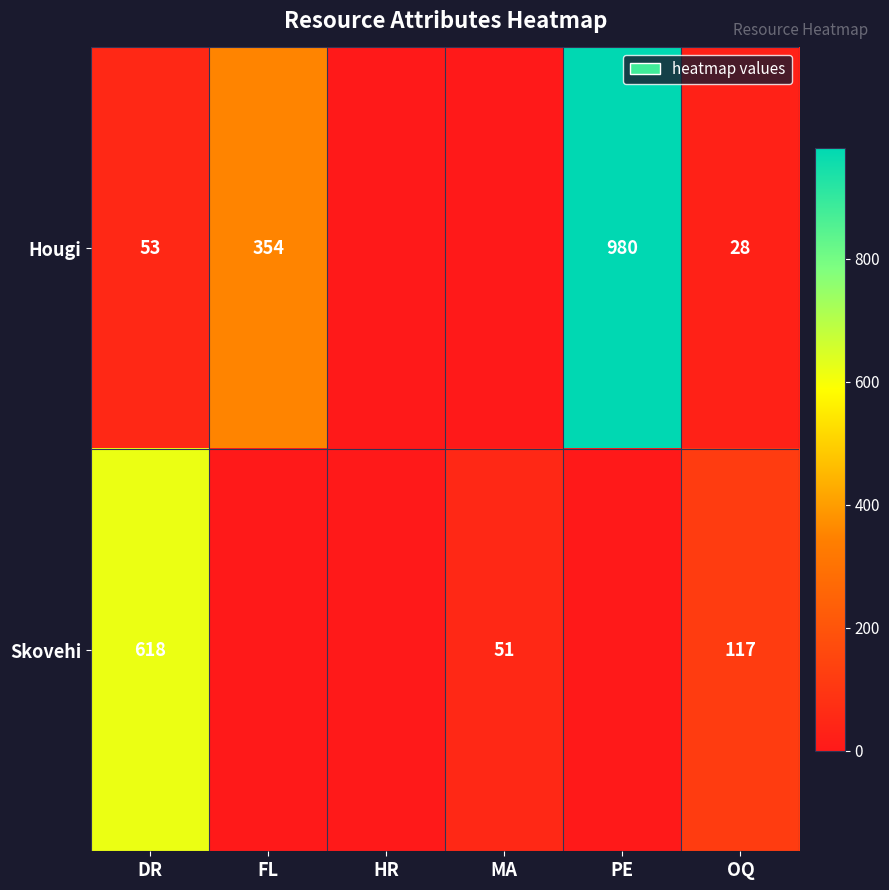

Rank the series at DR from highest to lowest value.

Skovehi, Hougi